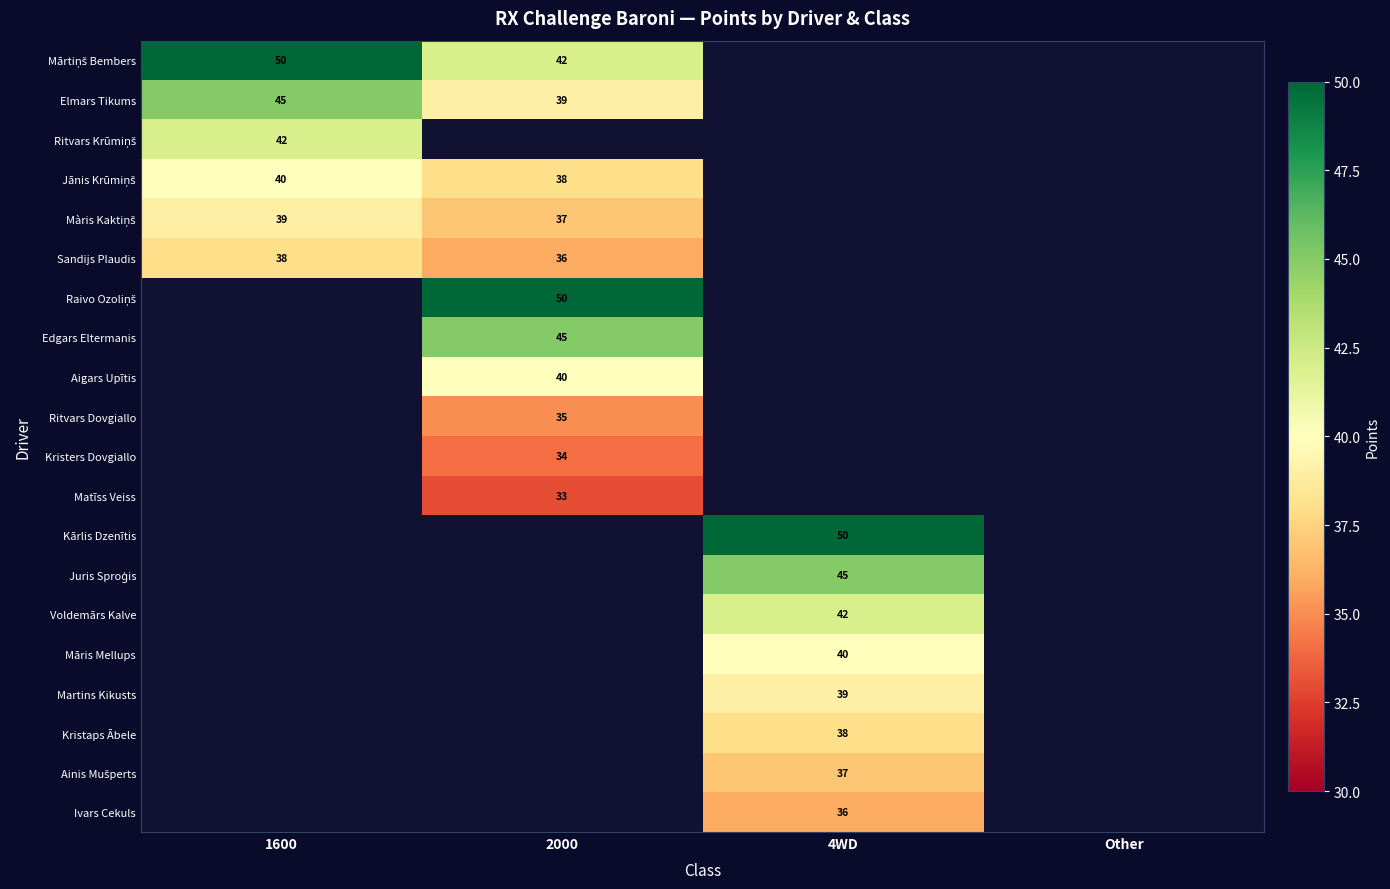

True or false: Kristaps Ābele has a value of 38 at 4WD.

True